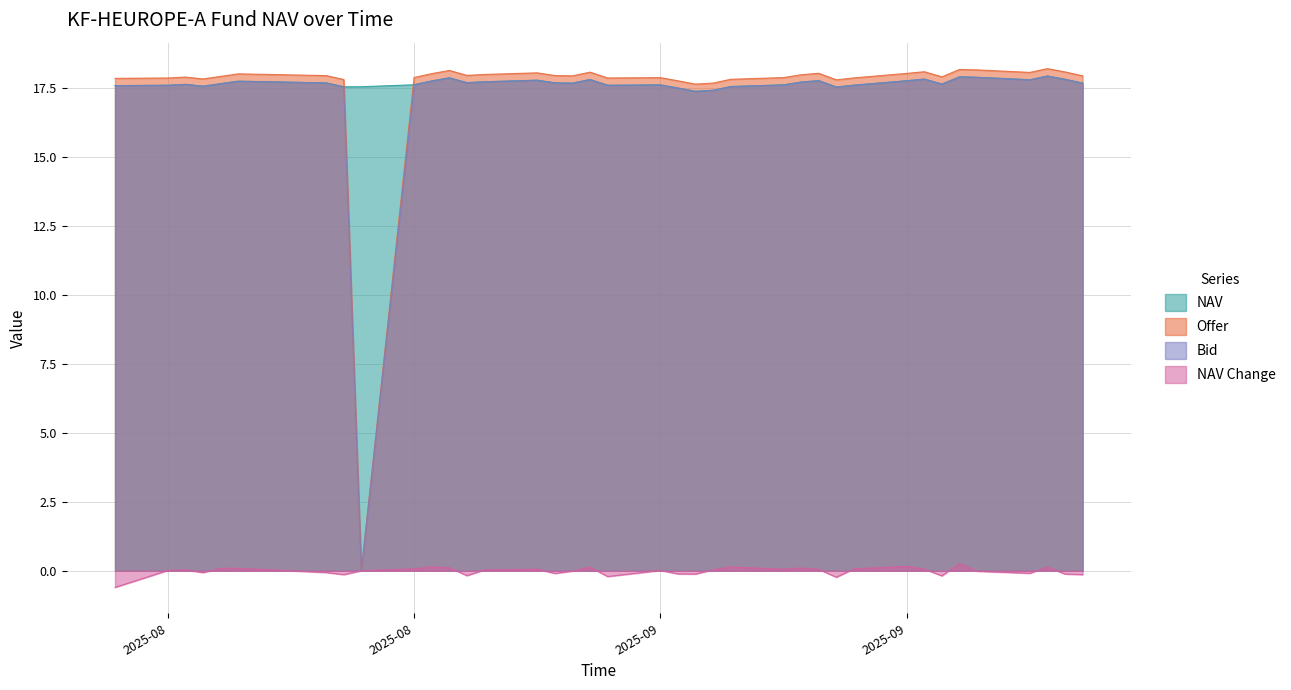

Rank the categories by Offer value from highest to lowest.

2025-09-23, 2025-09-18, 2025-09-19, 2025-08-20, 2025-09-16, 2025-09-24, 2025-08-28, 2025-09-22, 2025-08-25, 2025-09-10, 2025-09-15, 2025-08-19, 2025-08-08, 2025-08-22, 2025-09-09, 2025-08-21, 2025-08-26, 2025-08-13, 2025-09-25, 2025-08-27, 2025-08-07, 2025-09-17, 2025-08-05, 2025-08-18, 2025-09-08, 2025-09-01, 2025-09-12, 2025-08-29, 2025-08-04, 2025-08-01, 2025-08-06, 2025-09-05, 2025-08-14, 2025-09-11, 2025-09-02, 2025-09-04, 2025-09-03, 2025-08-15